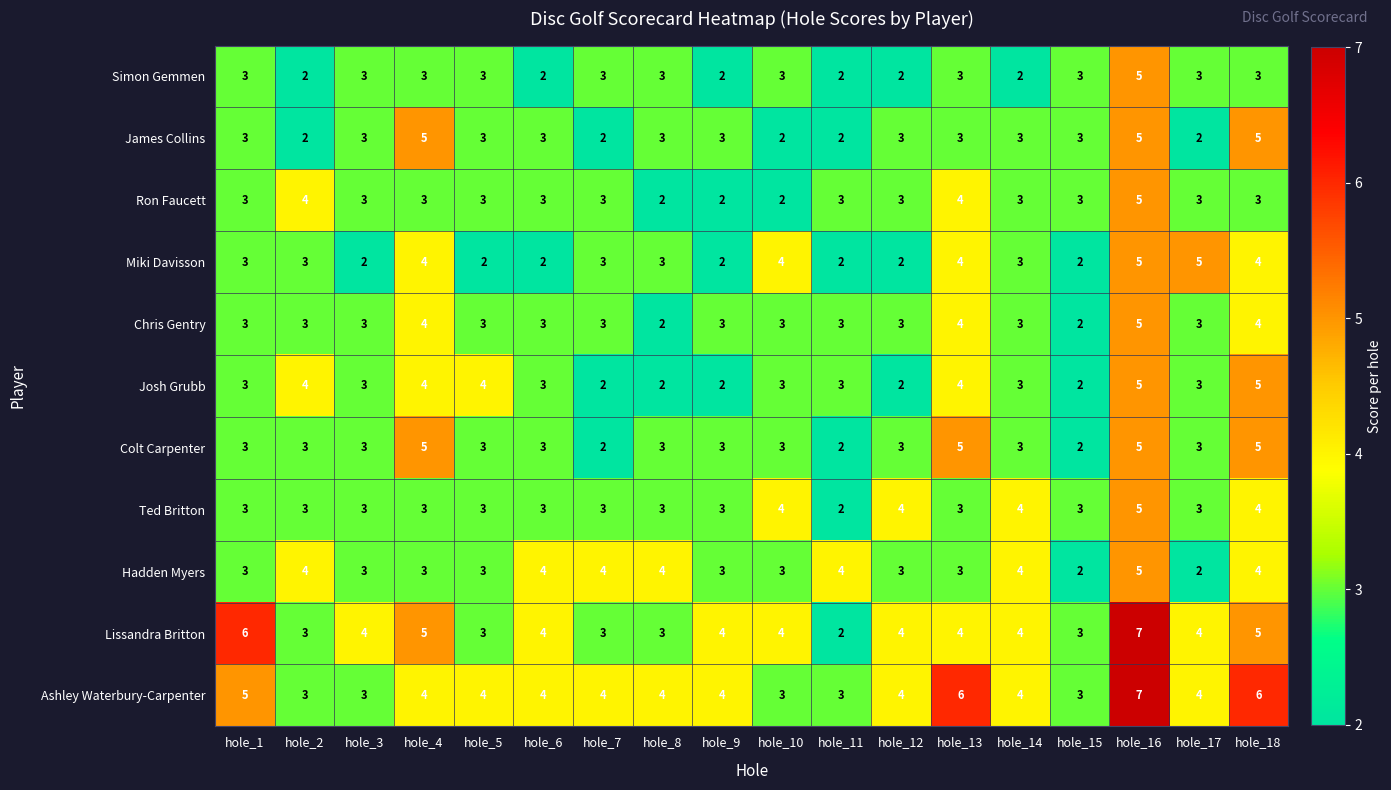

At which category is the sum across all series the highest?

hole_16